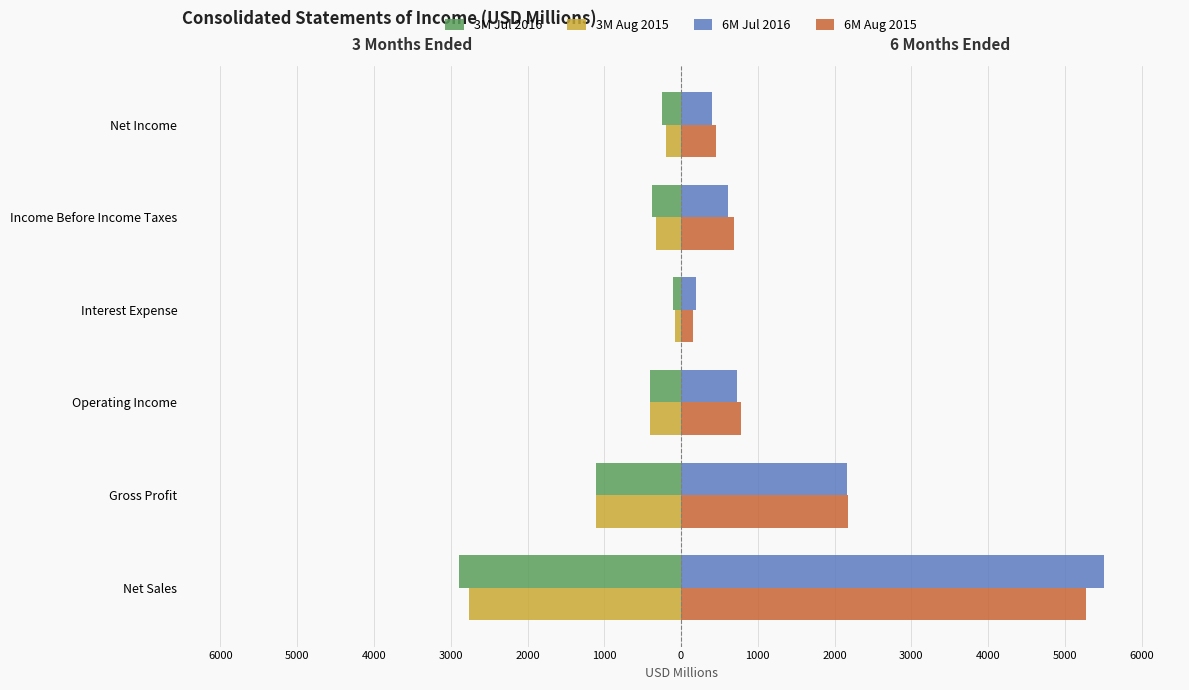

What are all the series names shown in the legend?

3M Jul 2016, 3M Aug 2015, 6M Jul 2016, 6M Aug 2015